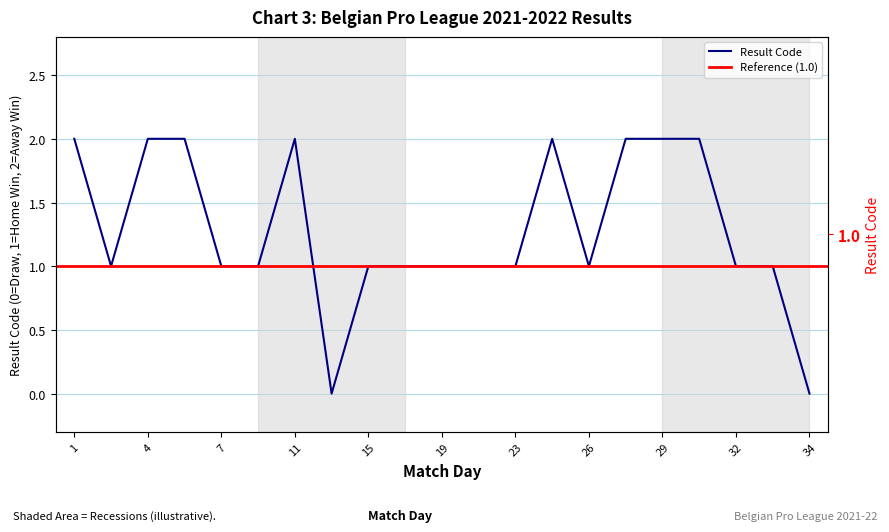

What is the ratio of the value at 10 to the value at 11?

0.5